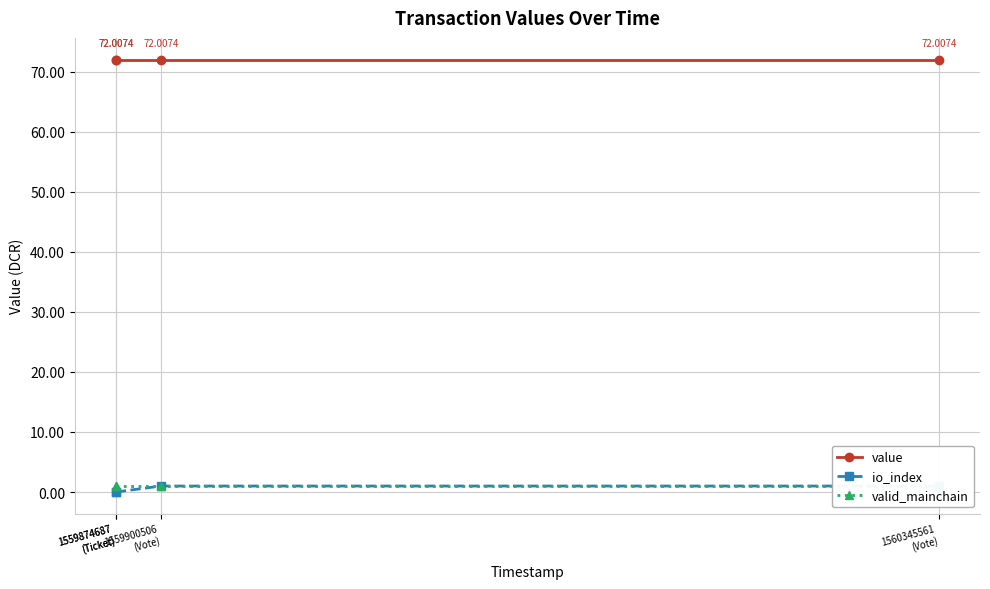

True or false: value has a value of 72.0 at 1559900506
(Vote).

True